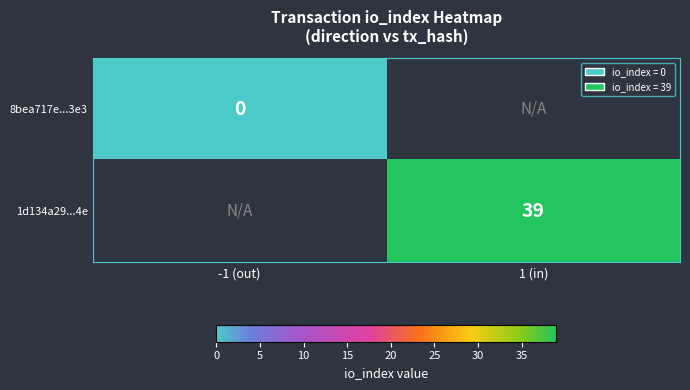

True or false: 1d134a29...4e has a value of 16 at 1 (in).

False